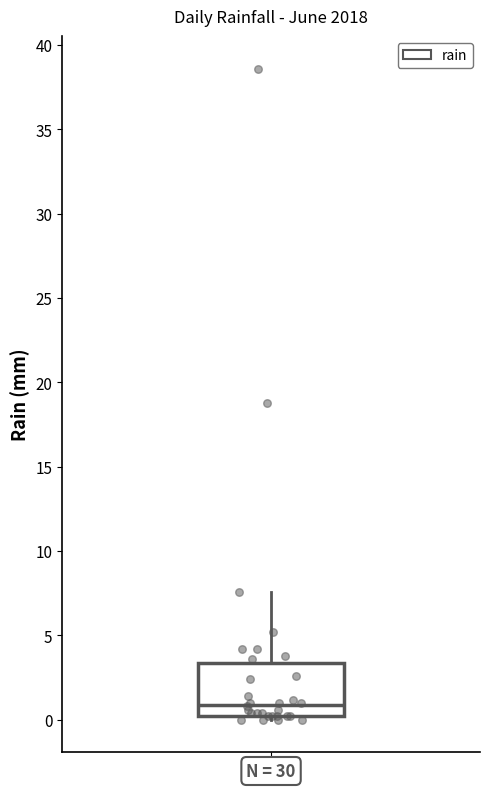

Read this box plot against the y-axis: the position of the median line, the range covered by the box, and the ends of both whiskers. The values are not printed on the chart, so give them approximately, as read against the axis.

median 1.0, box 0.0 to 3.5, whiskers 0.0 (just below the box's lower edge) to 7.5